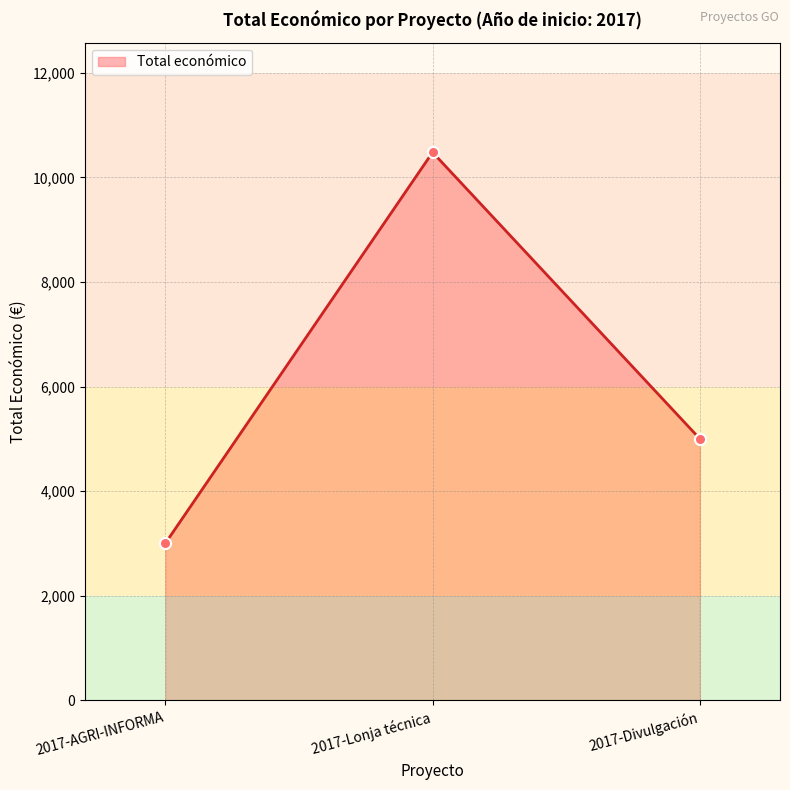

Where is the data nearest to the value 6740?

2017-Divulgación